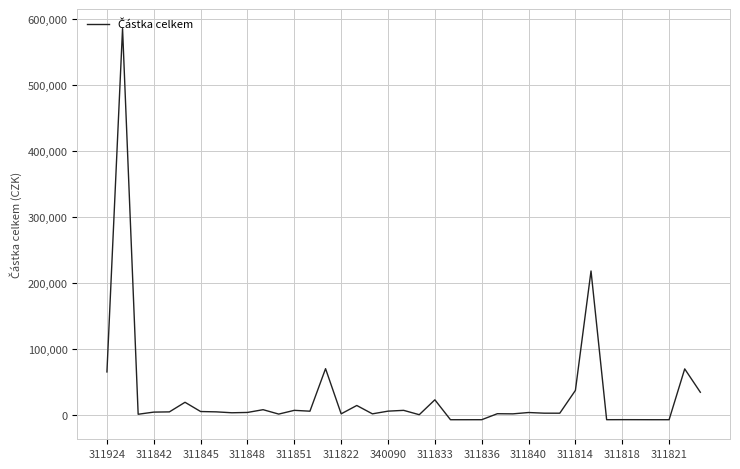

What is the greatest value displayed?

585436.0